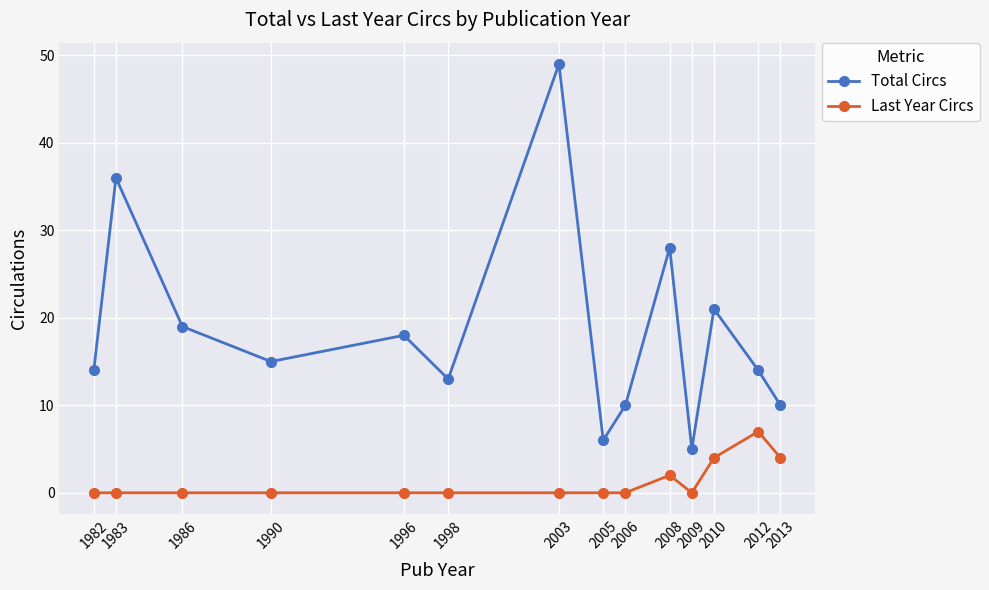

List the series in order of their overall mean, highest first.

Total Circs, Last Year Circs